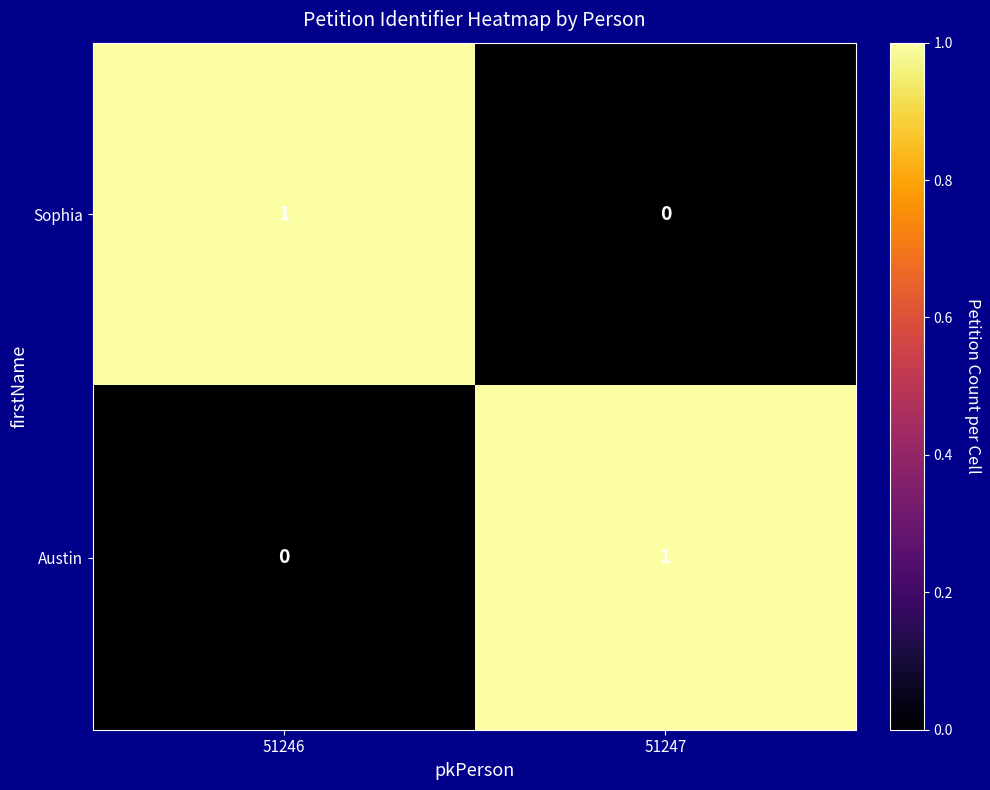

At 51246, list the series in order from smallest to largest.

Austin, Sophia